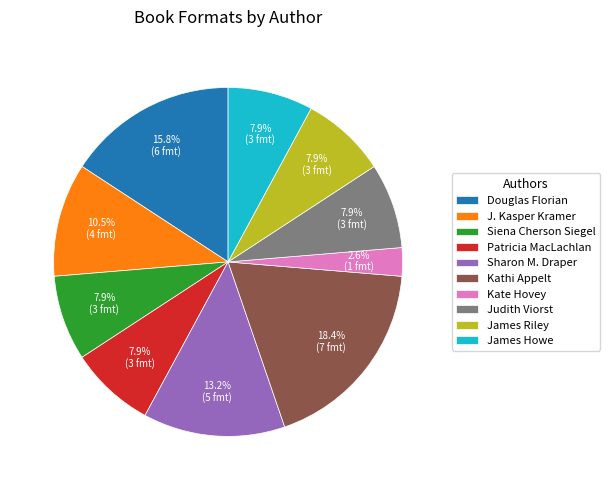

Does Sharon M. Draper represent more than half of the total?

No